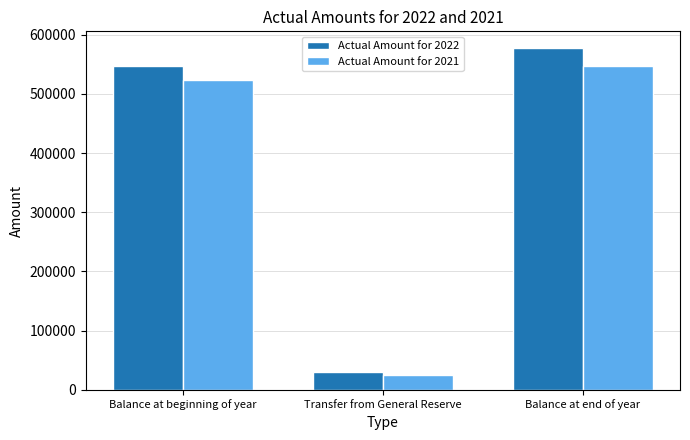

What is the label of the 2nd bar from the right?

Transfer from General Reserve